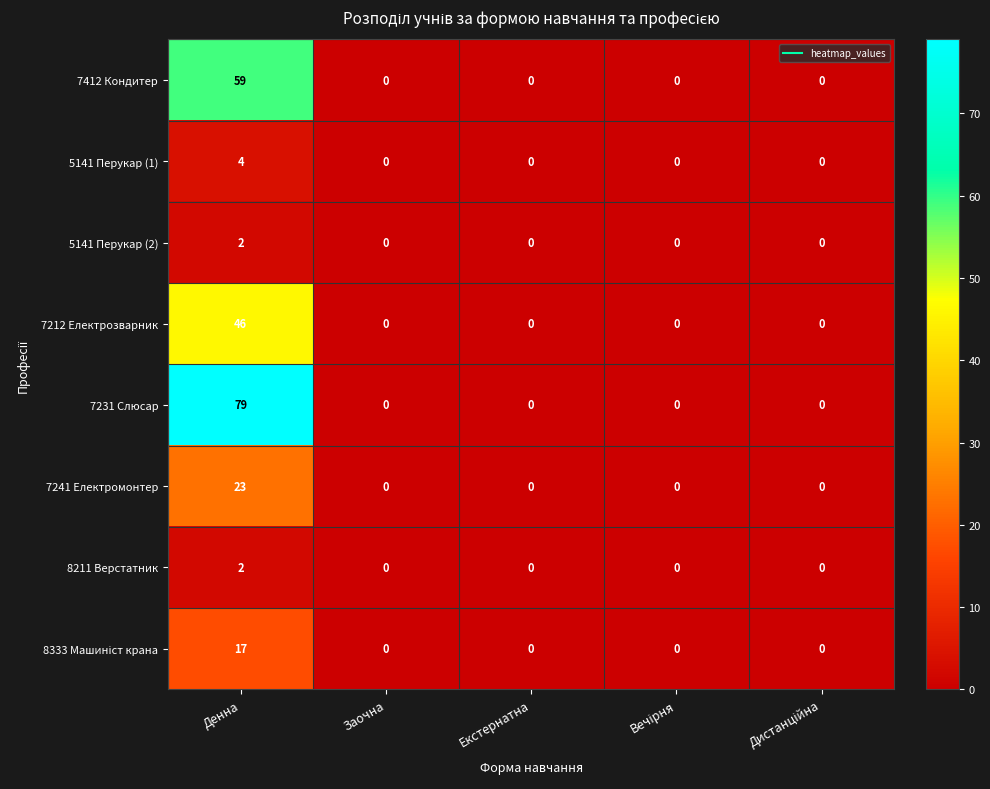

How many 5141 Перукар (2) values are between 0 and 1?

4